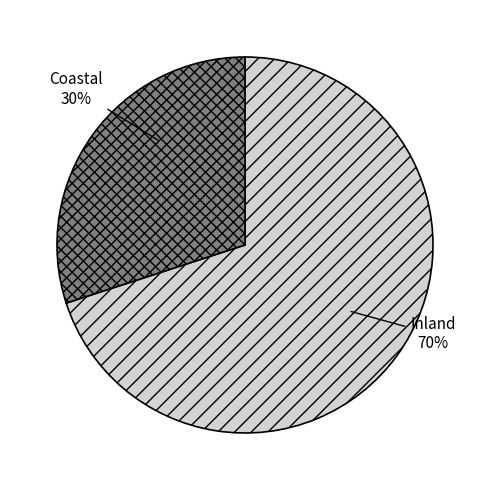

To the nearest percent, what is the average slice percentage?

50%